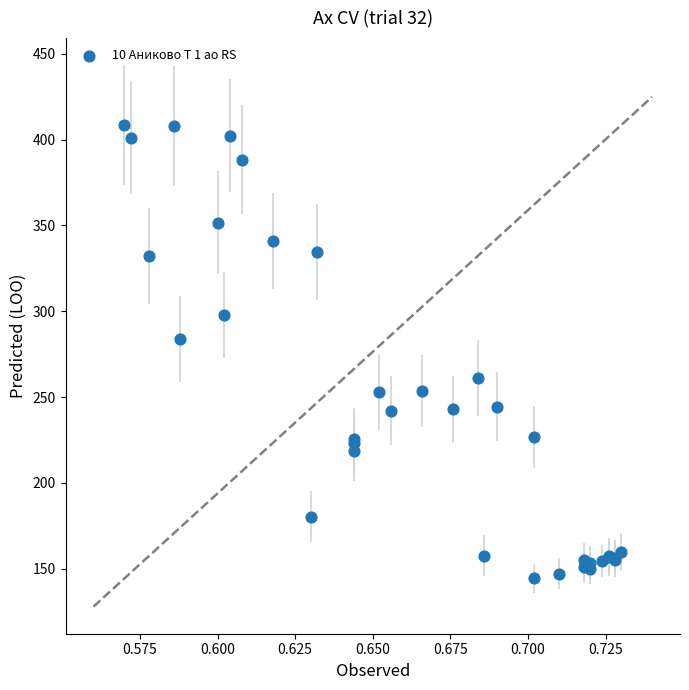

What Y value in the scatter plot is closest to 276?

284.0